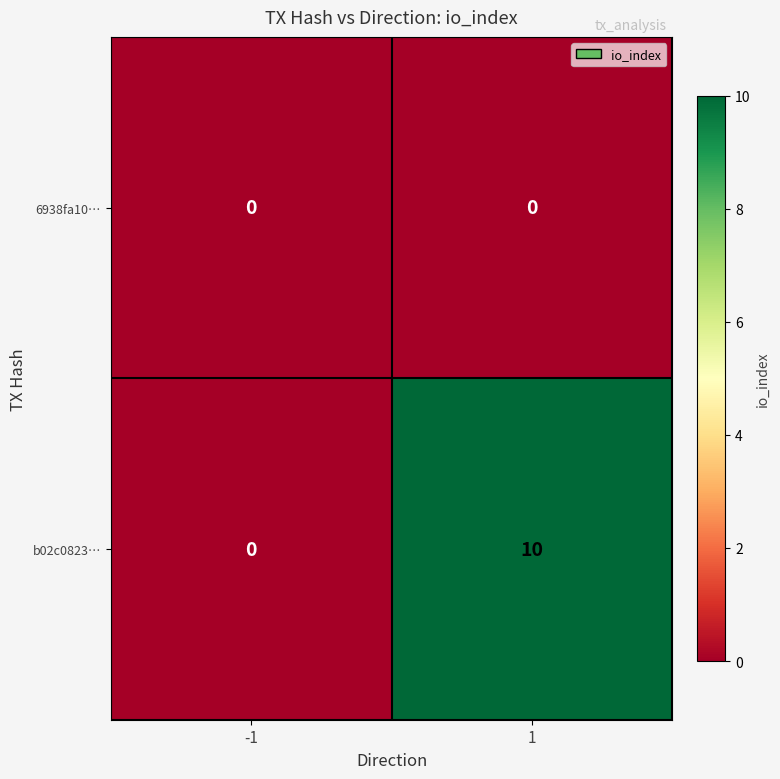

List the series in order of their overall mean, highest first.

b02c0823…, 6938fa10…